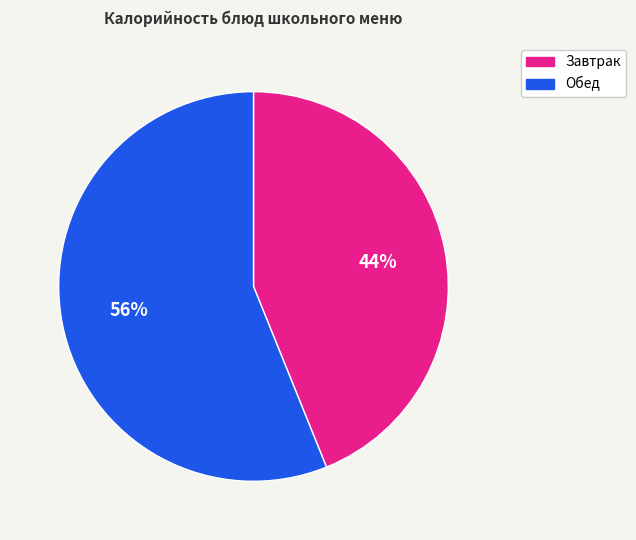

To the nearest percent, what is the average slice percentage?

50%